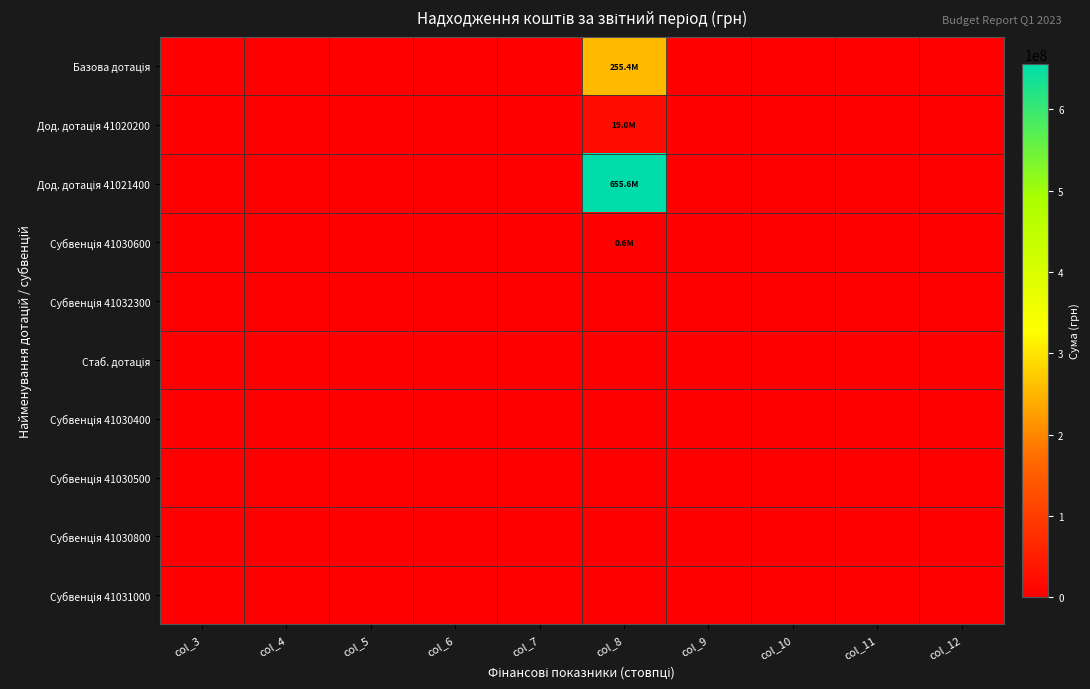

Which series has the largest range (max minus min)?

Дод. дотація 41021400